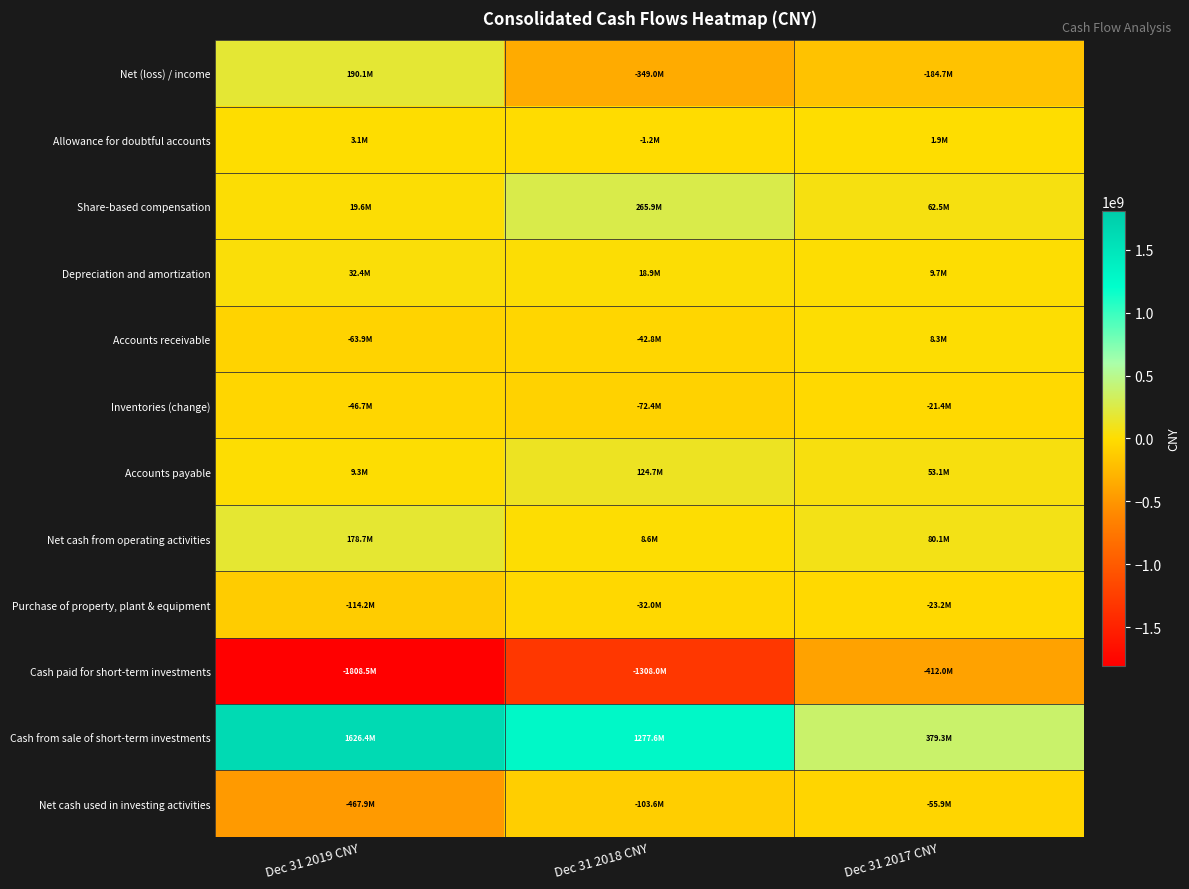

How many categories are shown in the chart?

3